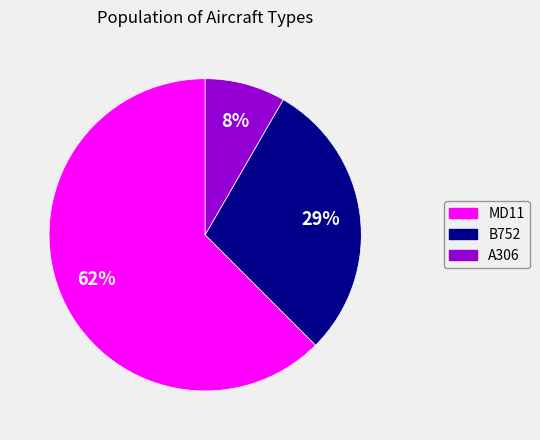

Count the number of slices in the pie.

3